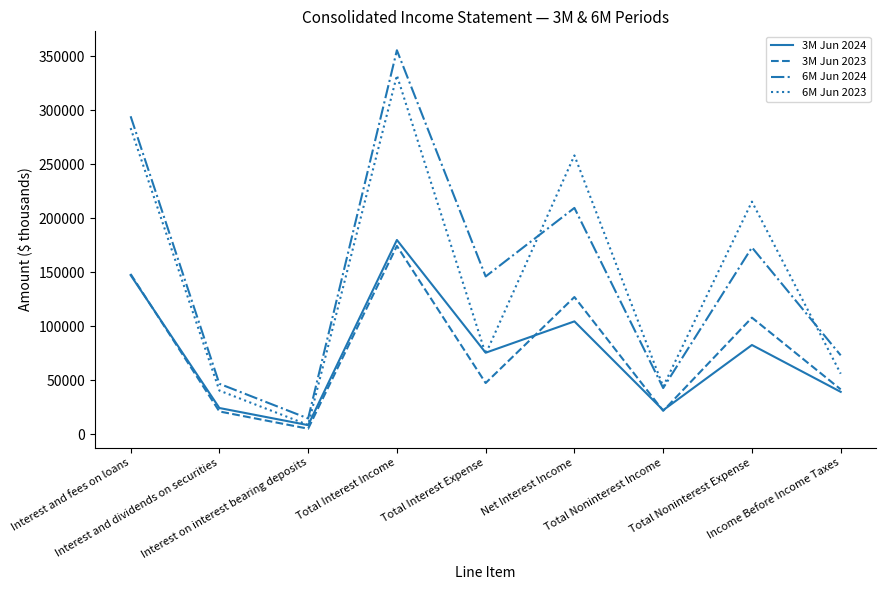

Does the chart have visible grid lines?

No